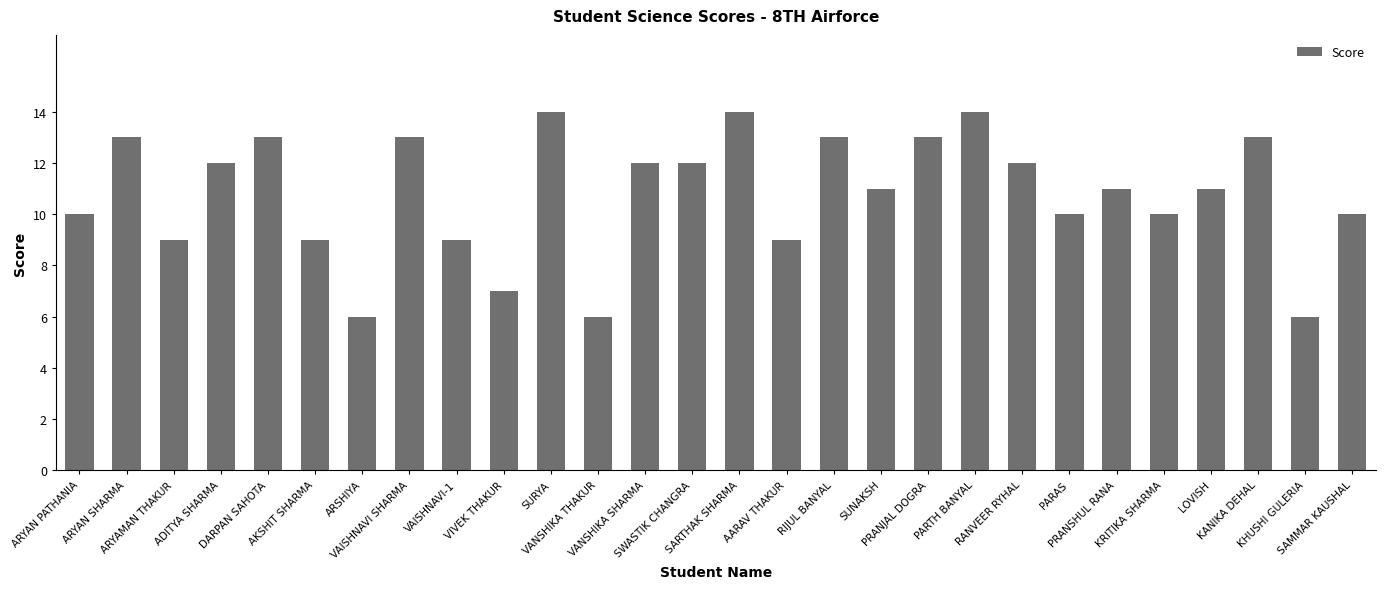

What is the average value?

11